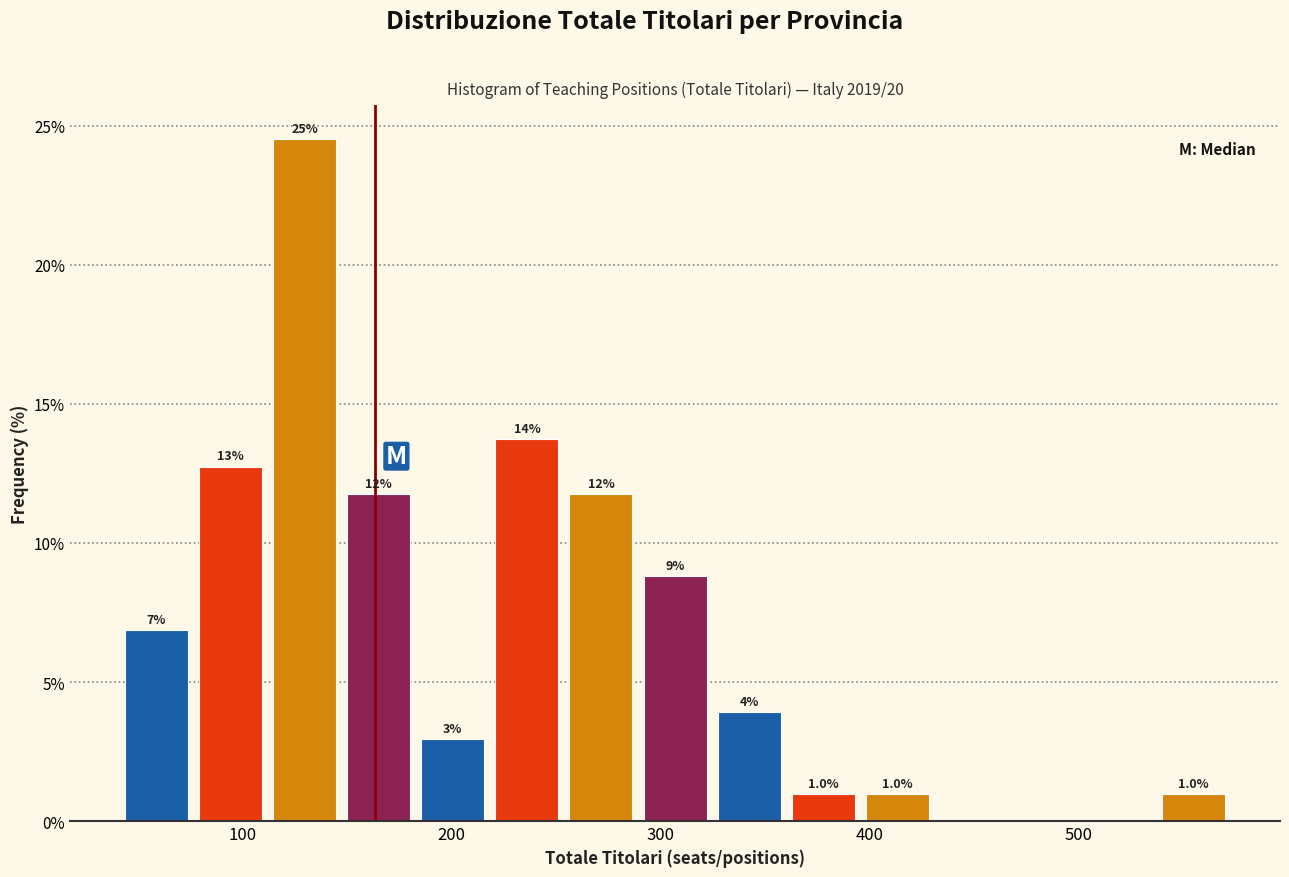

Read against the x-axis, roughly where is the centre of the tallest bar?

130